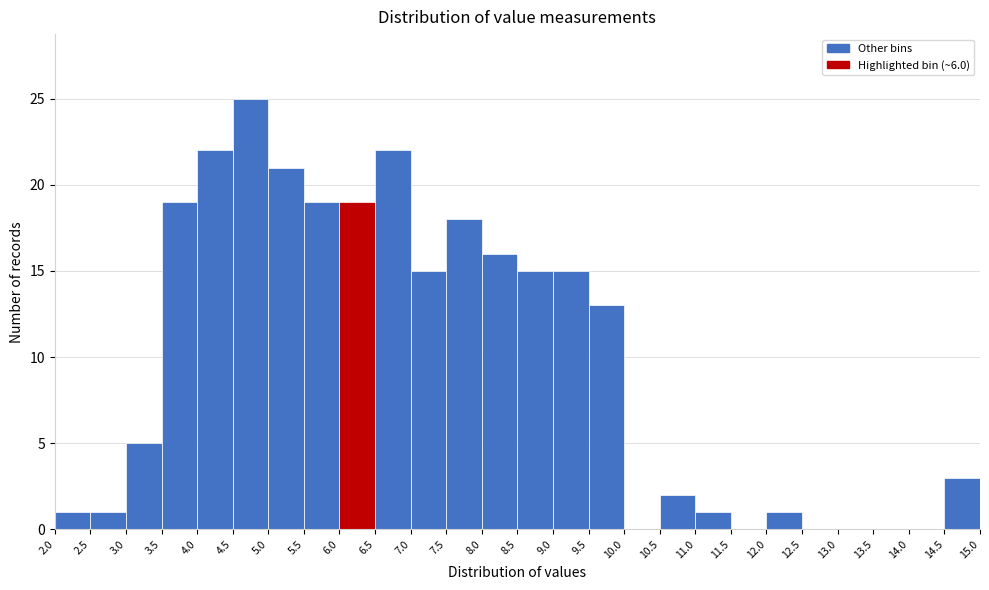

Reading left to right, list every bar in this chart as the range it spans on the x-axis followed by its height. The values are not printed on the chart, so give them approximately, as read against the axis.

2.0 to 2.5: 1
2.5 to 3.0: 1
3.0 to 3.5: 5
3.5 to 4.0: 19
4.0 to 4.5: 22
4.5 to 5.0: 25
5.0 to 5.5: 21
5.5 to 6.0: 19
6.0 to 6.5: 19
6.5 to 7.0: 22
7.0 to 7.5: 15
7.5 to 8.0: 18
8.0 to 8.5: 16
8.5 to 9.0: 15
9.0 to 9.5: 15
9.5 to 10.0: 13
10.0 to 10.5: 0
10.5 to 11.0: 2
11.0 to 11.5: 1
11.5 to 12.0: 0
12.0 to 12.5: 1
12.5 to 13.0: 0
13.0 to 13.5: 0
13.5 to 14.0: 0
14.0 to 14.5: 0
14.5 to 15.0: 3